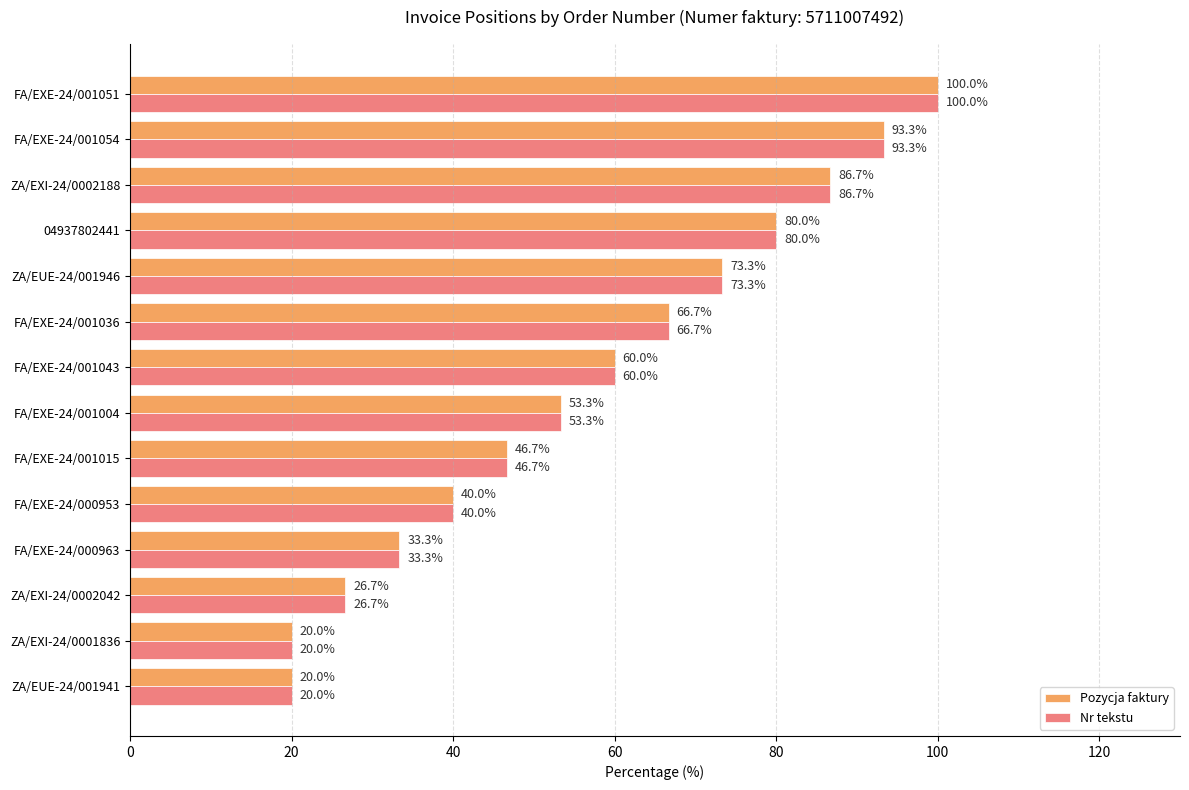

At how many categories does at least one series exceed 68?

5